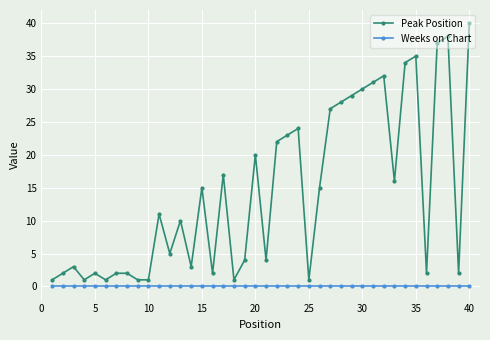

How many lines are shown in the chart?

2